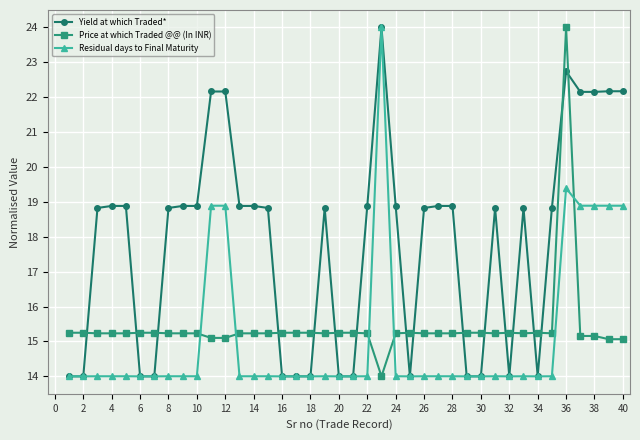

At how many categories does at least one series exceed 15?

40